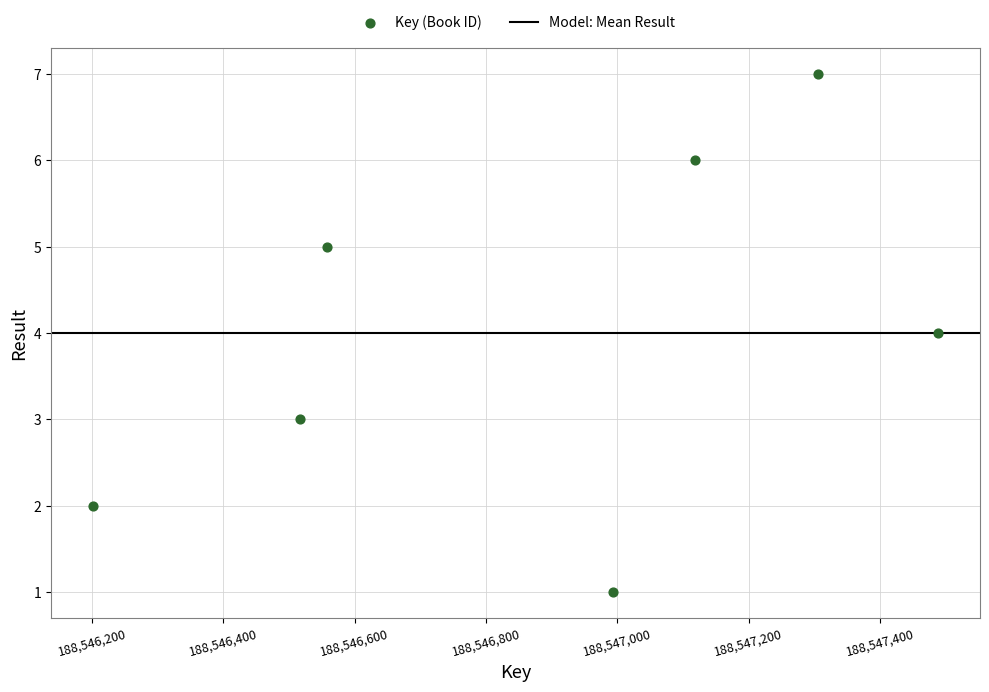

What is the range of Y values (max minus min)?

6